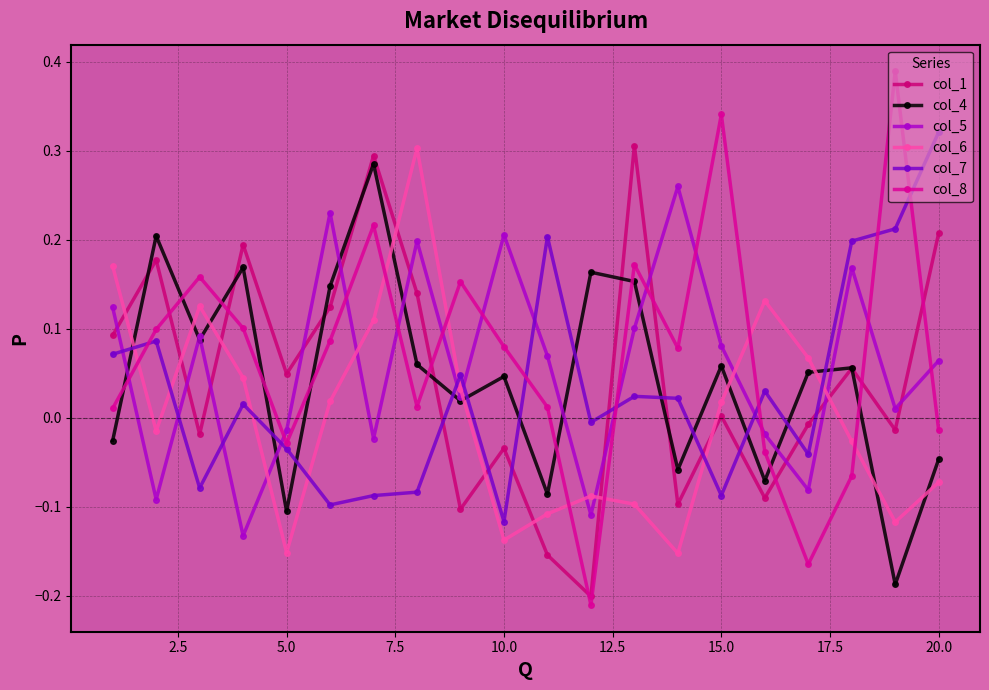

How many values in col_4 are below zero?

7